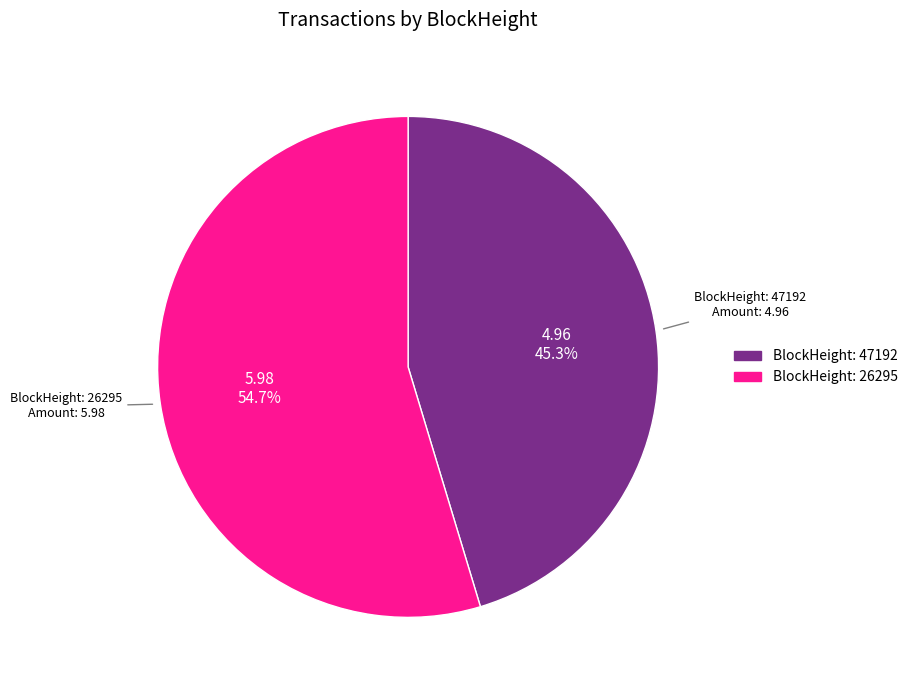

Rank the categories by value from highest to lowest.

26295, 47192